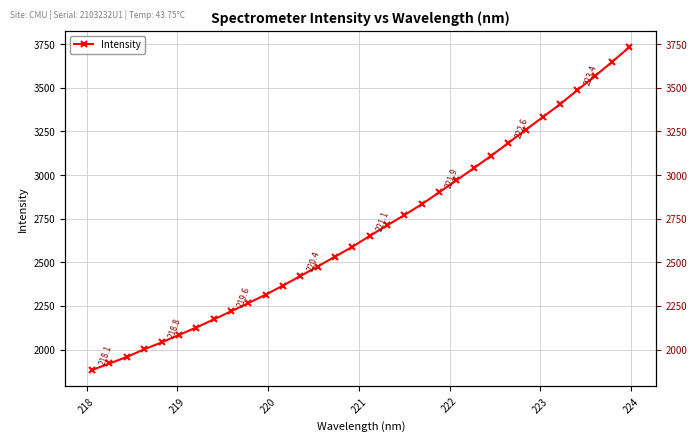

Count the number of data series in this chart.

1